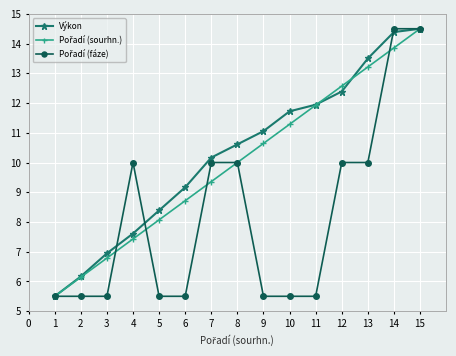

At which category is the sum across all series the highest?

15